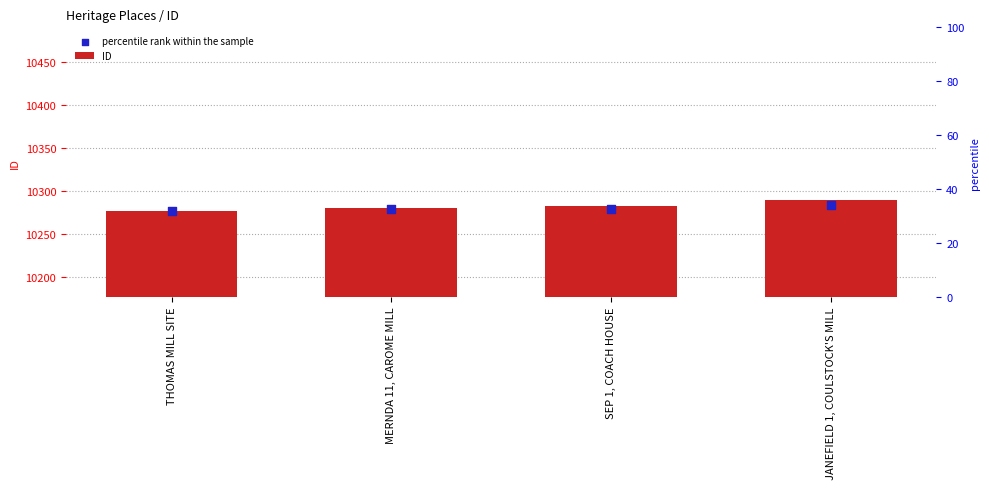

Which series contains the highest Y value?

ID